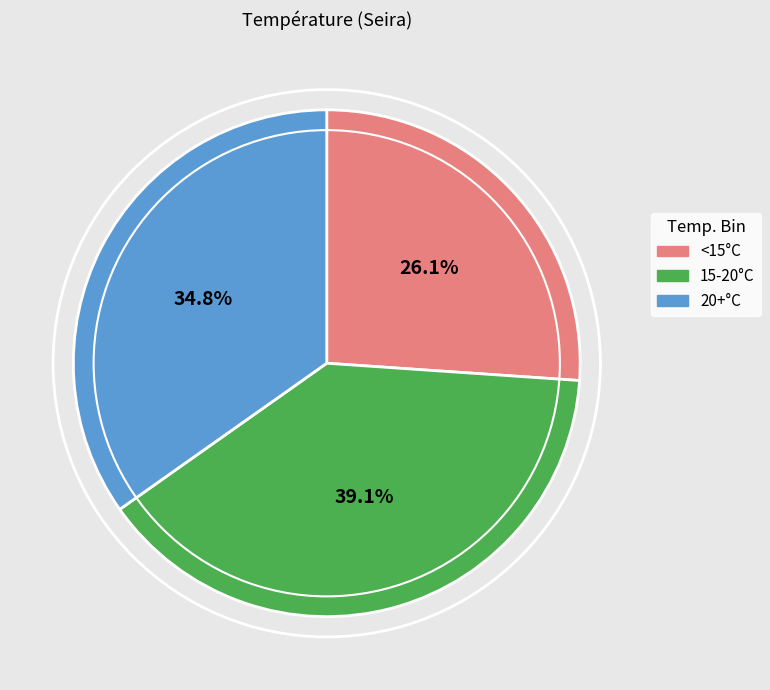

What percentage is NOT represented by <15°C?

73.9%